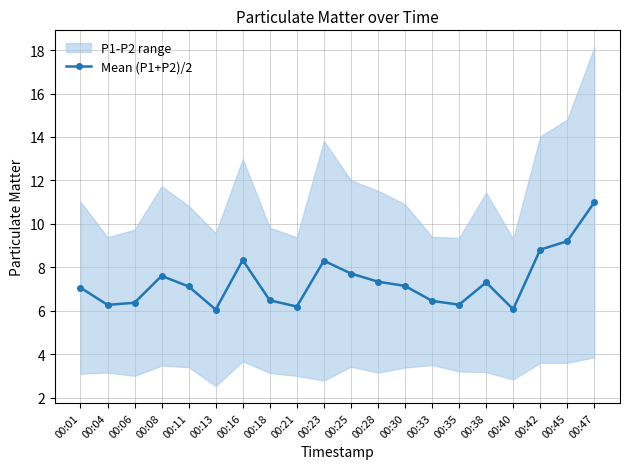

What is the average value?

7.4